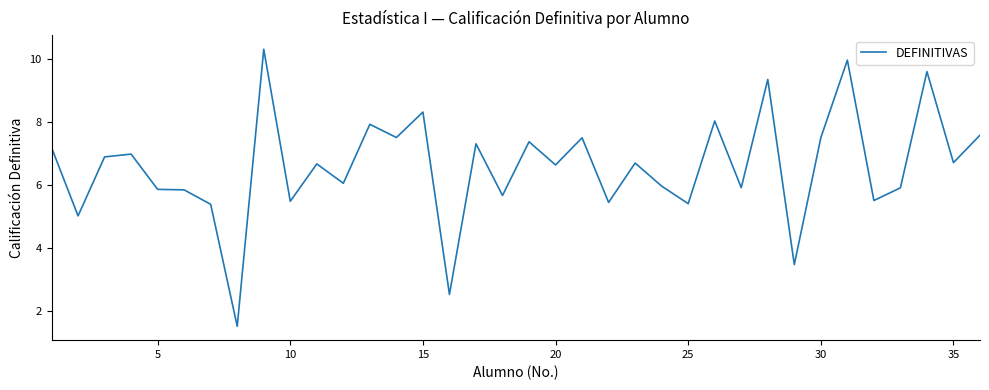

What is the difference between the maximum and minimum values?

8.8